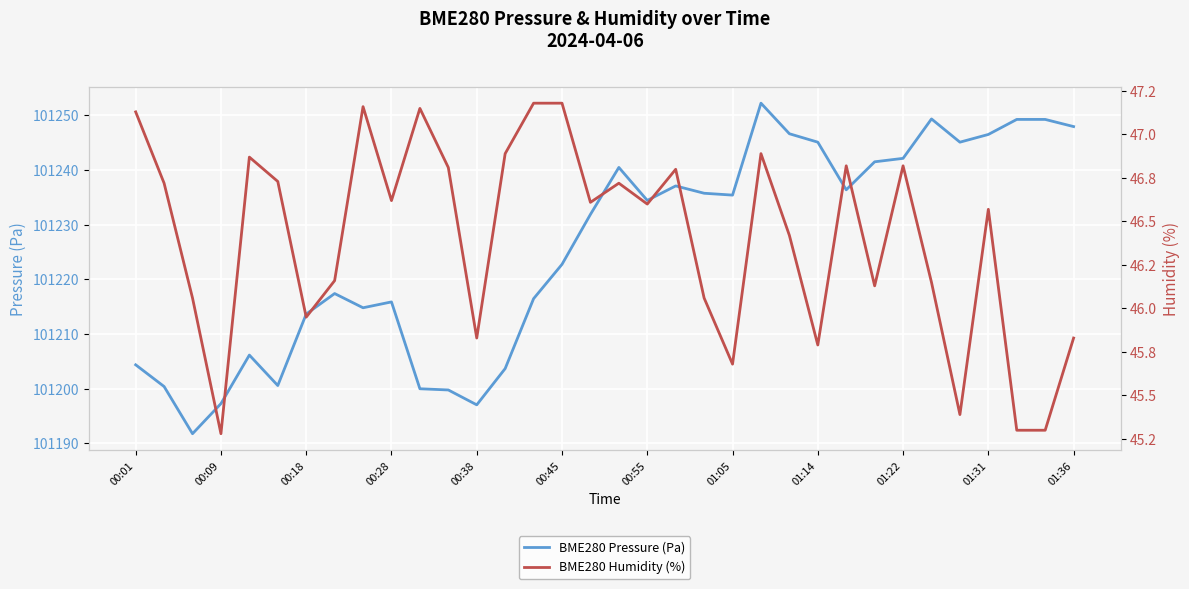

What is the lowest value of the BME280 Pressure (Pa) series?

101191.8